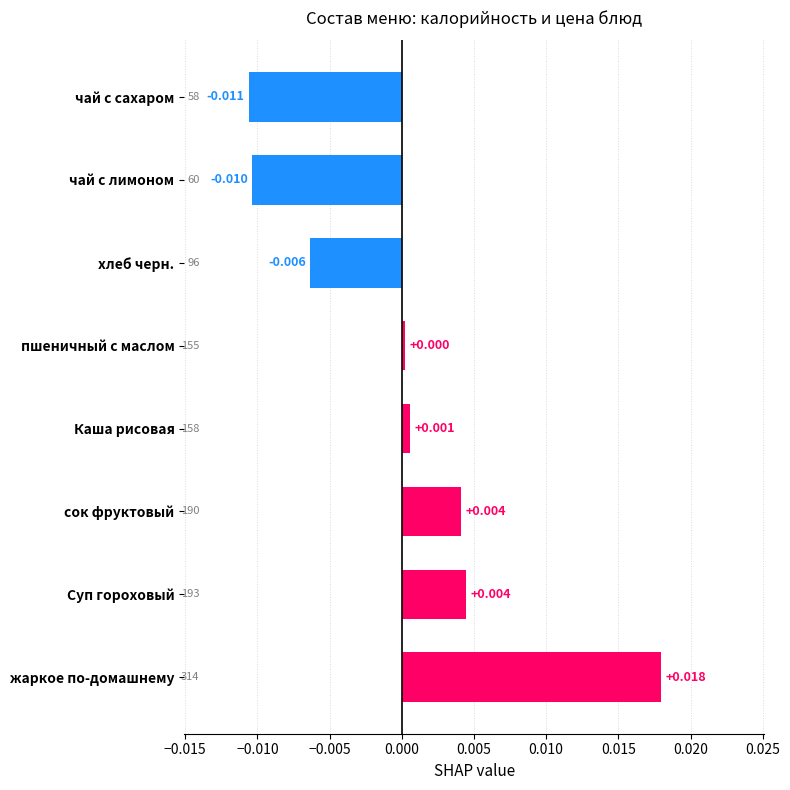

Which label corresponds to the smallest value in the chart?

чай с сахаром